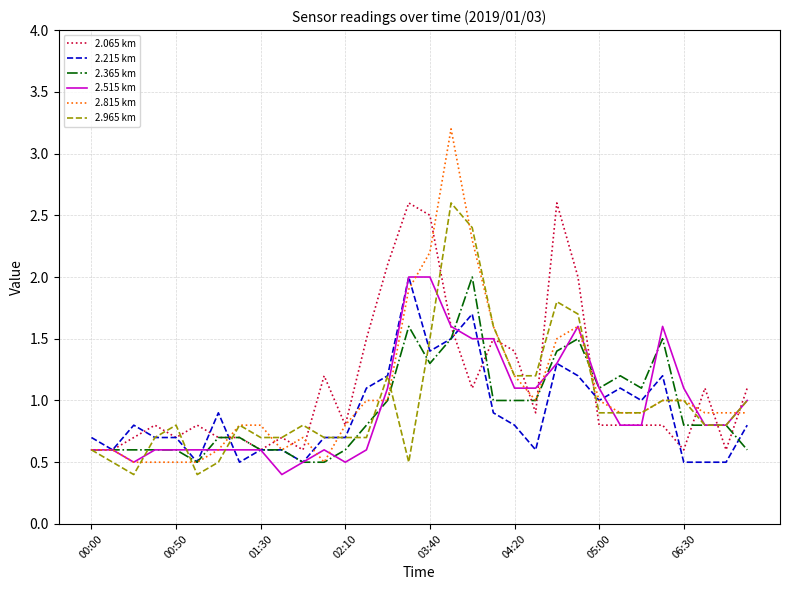

What is the greatest value displayed?

3.2